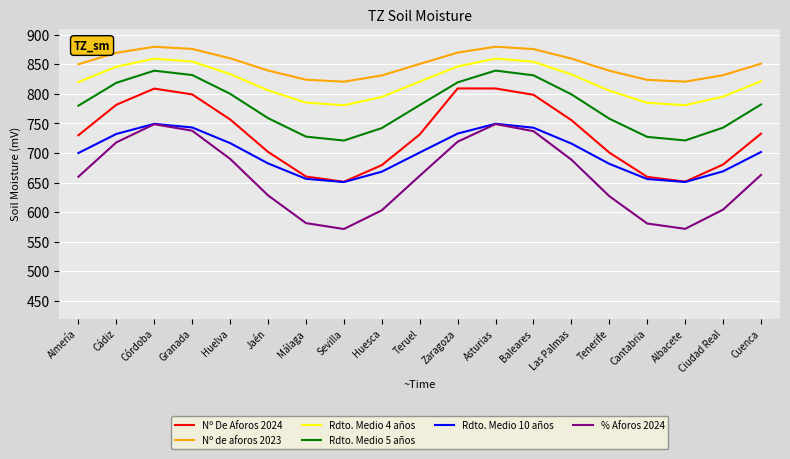

True or false: Rdto. Medio 4 años has a value of 360.1 at Cádiz.

False